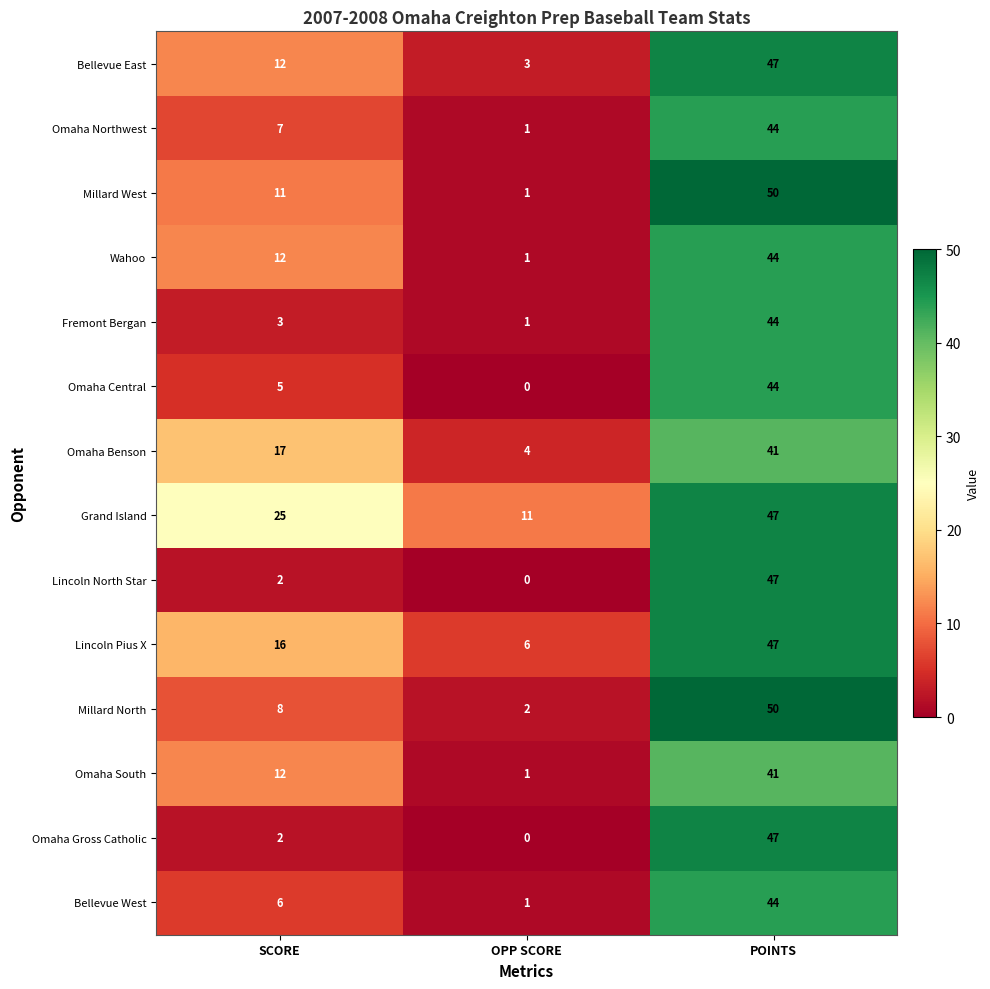

What is the difference between the Bellevue East values at SCORE and POINTS?

35